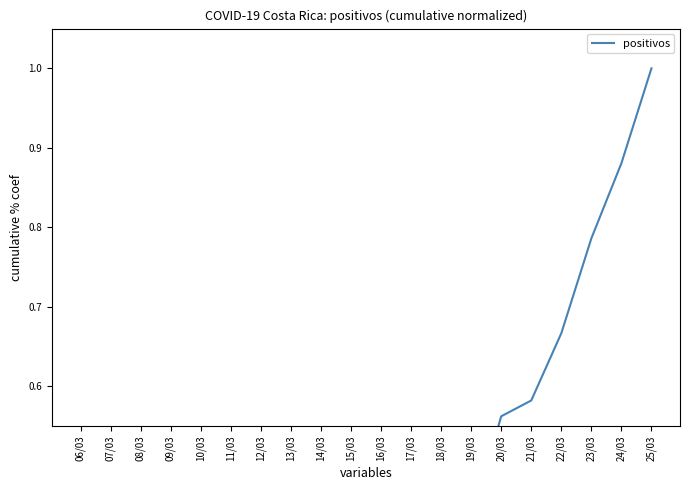

Reading right to left, transcribe all the data shown in this chart.

25/03=1.0	24/03=0.9	23/03=0.8	22/03=0.7	21/03=0.6	20/03=0.6	19/03=0.4	18/03=0.3	17/03=0.2	16/03=0.2	15/03=0.2	14/03=0.1	13/03=0.1	12/03=0.1	11/03=0.1	10/03=0.1	09/03=0.1	08/03=0.0	07/03=0.0	06/03=0.0